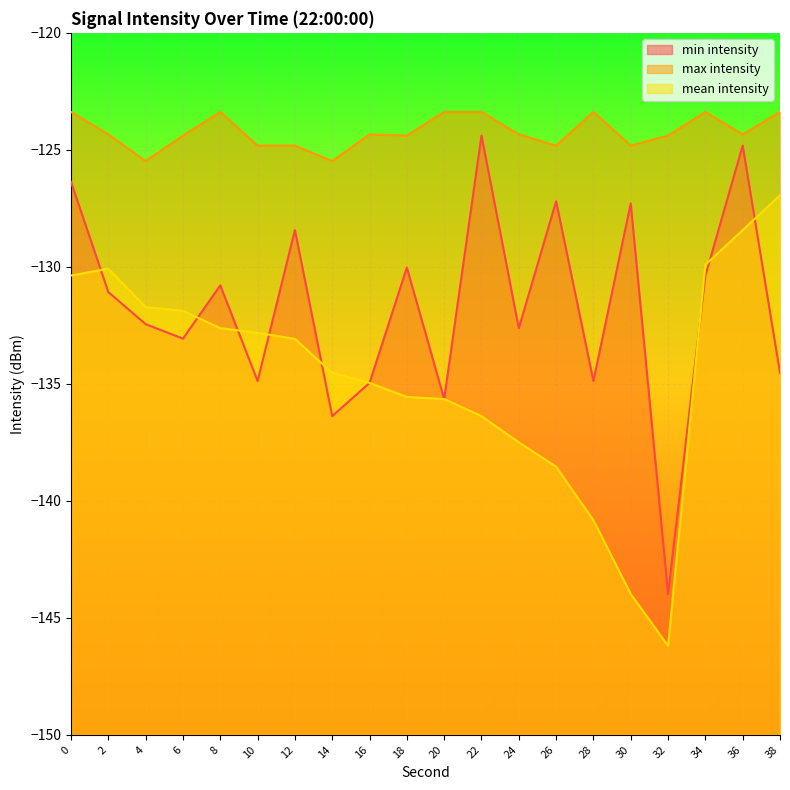

True or false: mean intensity and max intensity intersect in this chart.

False